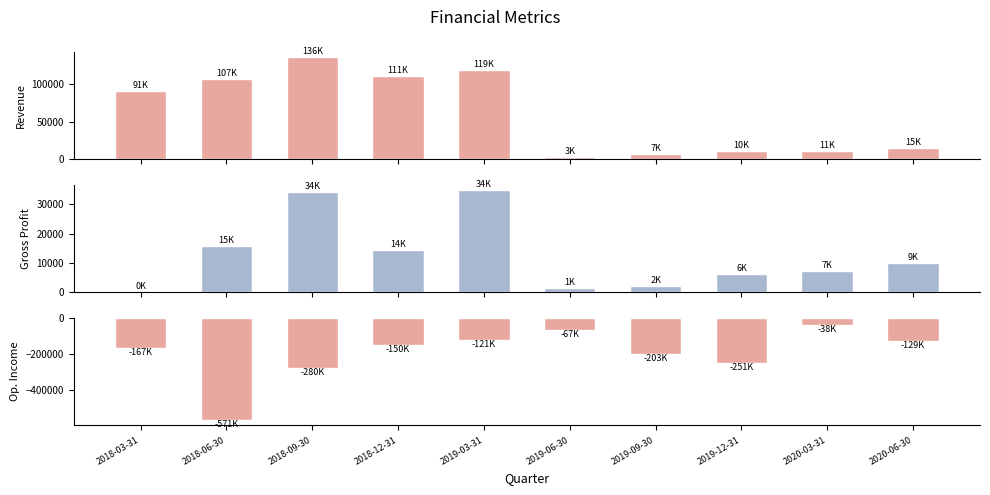

At which label does Gross Profit reach its minimum?

2018-03-31